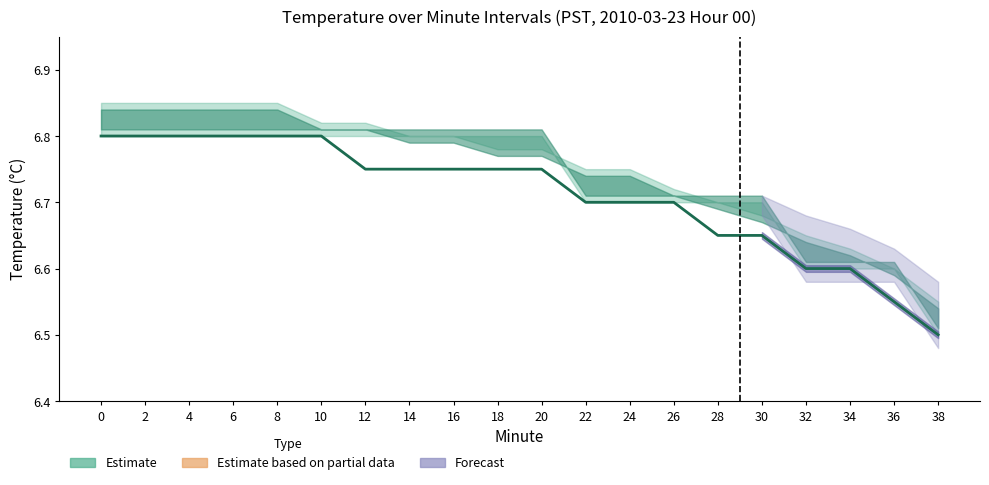

How many categories are shown in the chart?

20